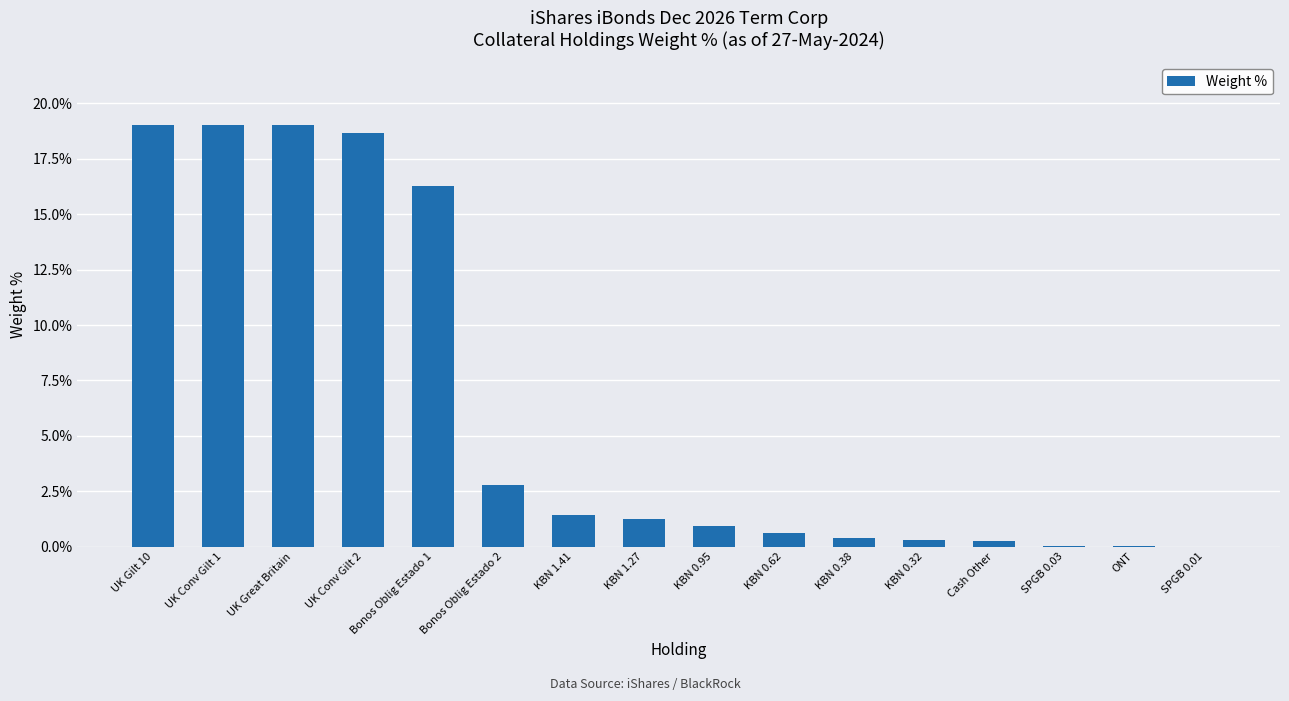

Are the bars grouped side by side (vs. stacked)?

No